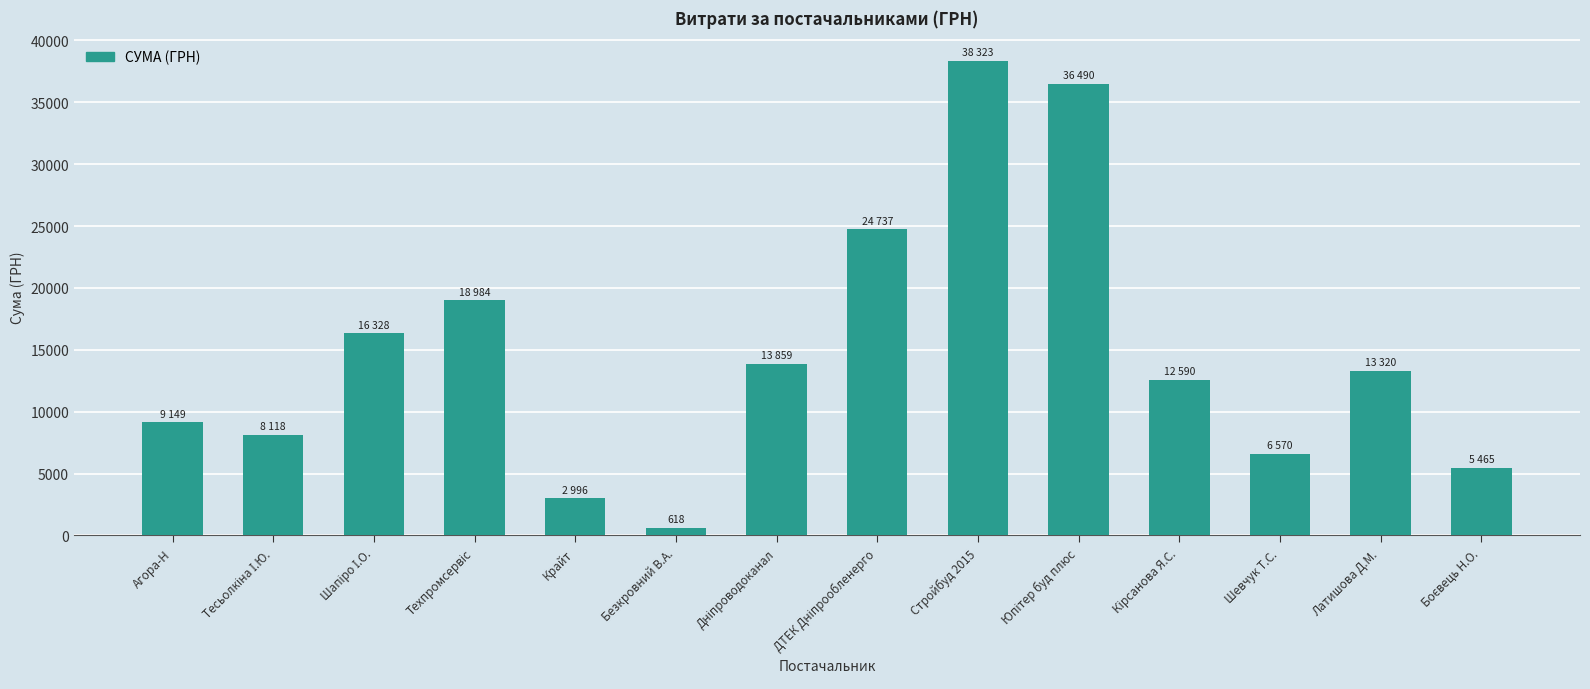

At which category does the chart reach its minimum across all series?

Безкровний В.А.